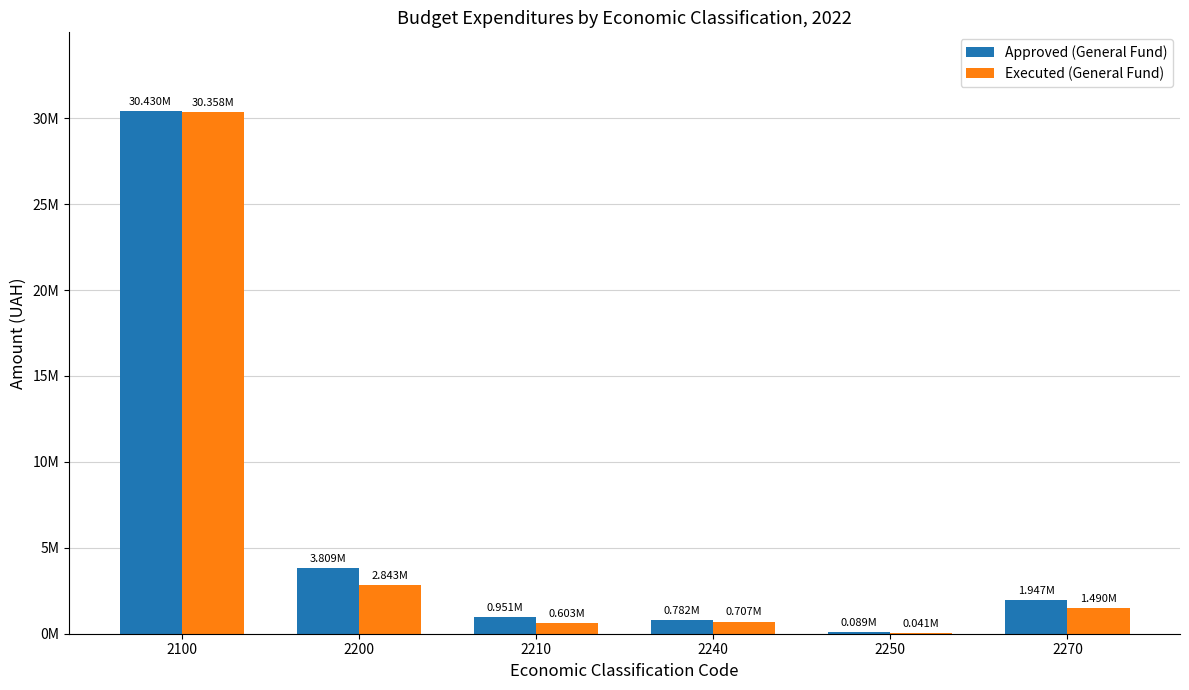

Reading right to left, list all the values displayed in this chart.

Approved (General Fund): 2270=1946982.0	2250=88973.0	2240=781575.0	2210=950793.0	2200=3809467.0	2100=30430108.0
Executed (General Fund): 2270=1490430.1	2250=41228.6	2240=707165.7	2210=603264.0	2200=2843454.7	2100=30357774.8